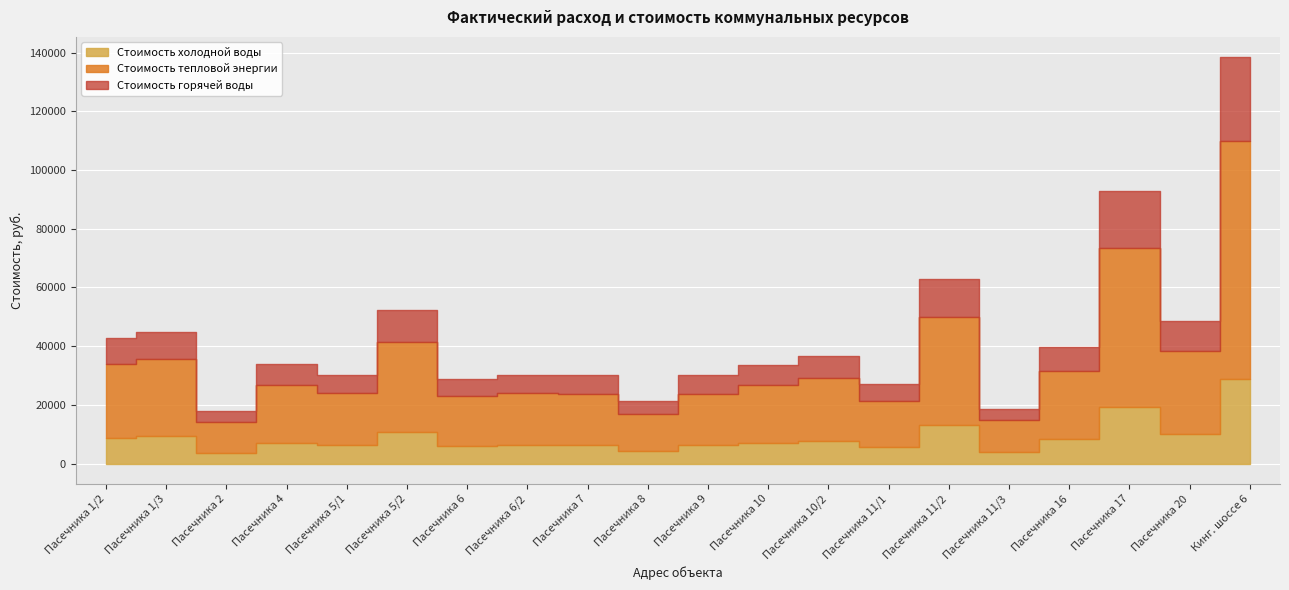

Which series changed the most between 12 and 14?

Стоимость горячей воды